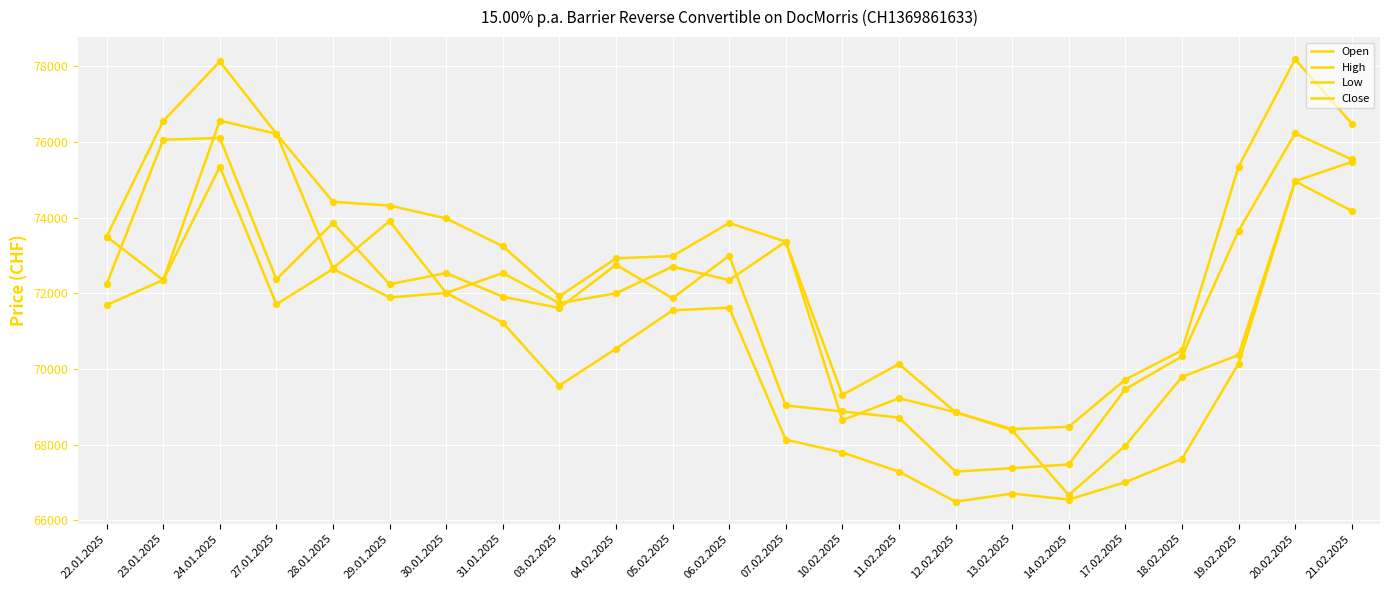

How many lines are shown in the chart?

4